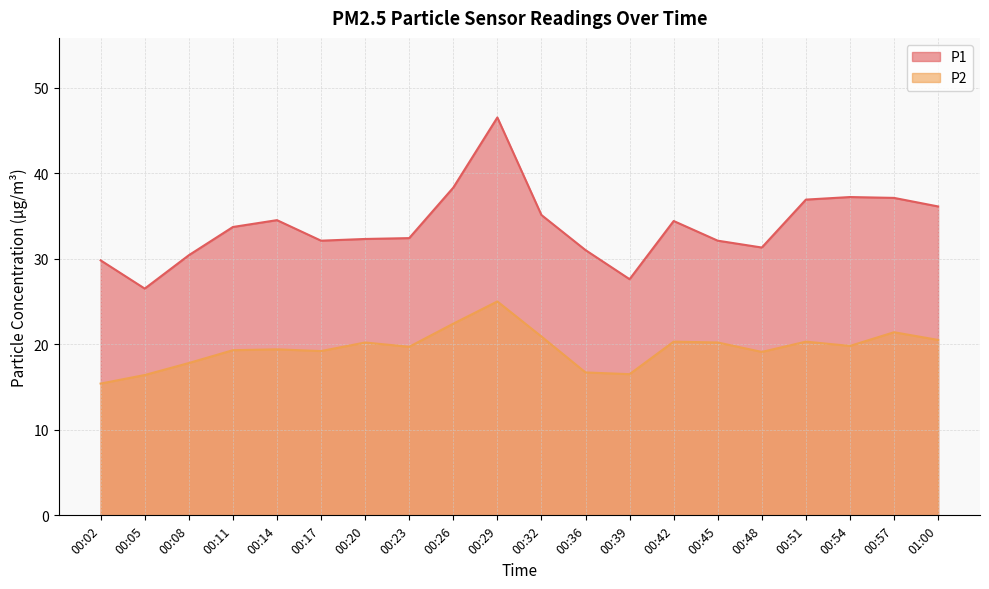

Which has a higher value, 00:39 or 00:05?

00:39